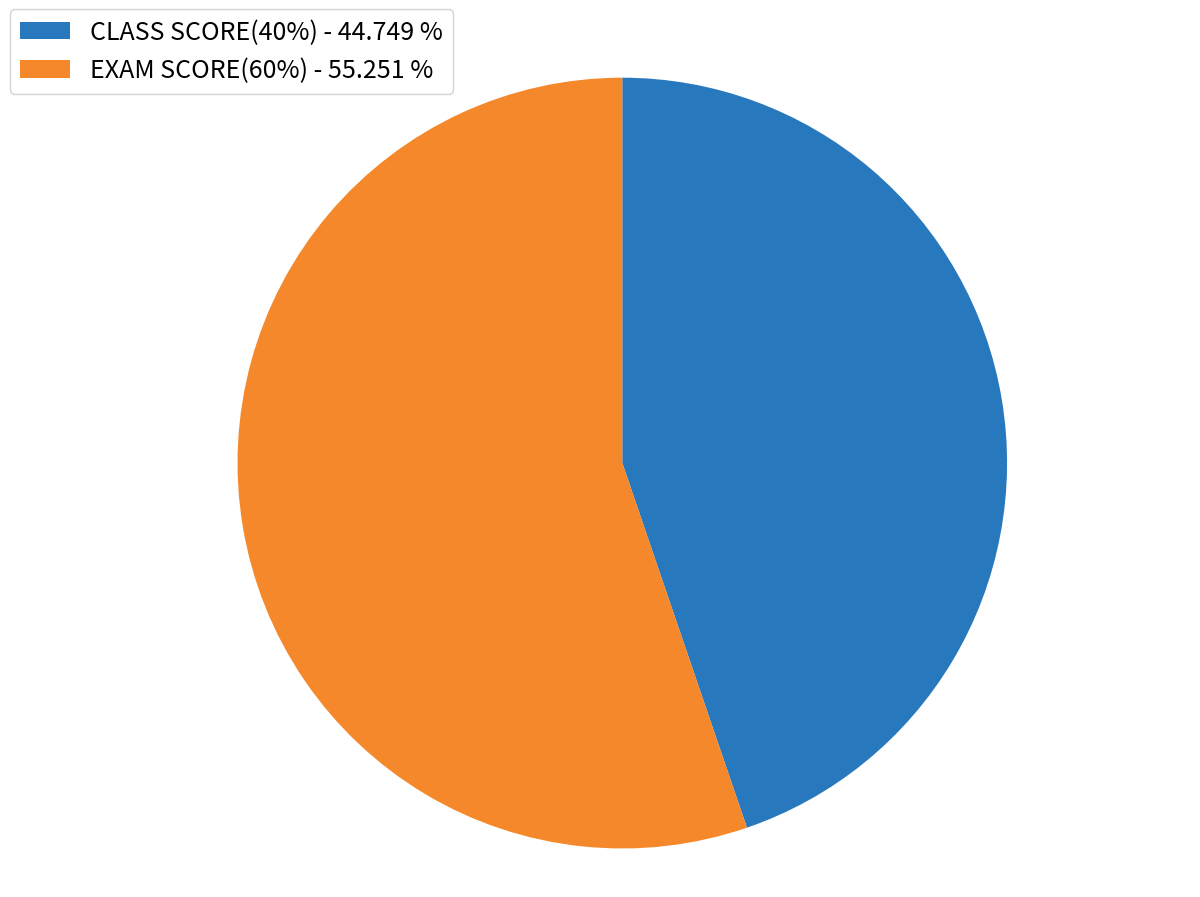

What is the ratio of the value at EXAM SCORE(60%) - 55.251 % to the value at CLASS SCORE(40%) - 44.749 %?

1.2